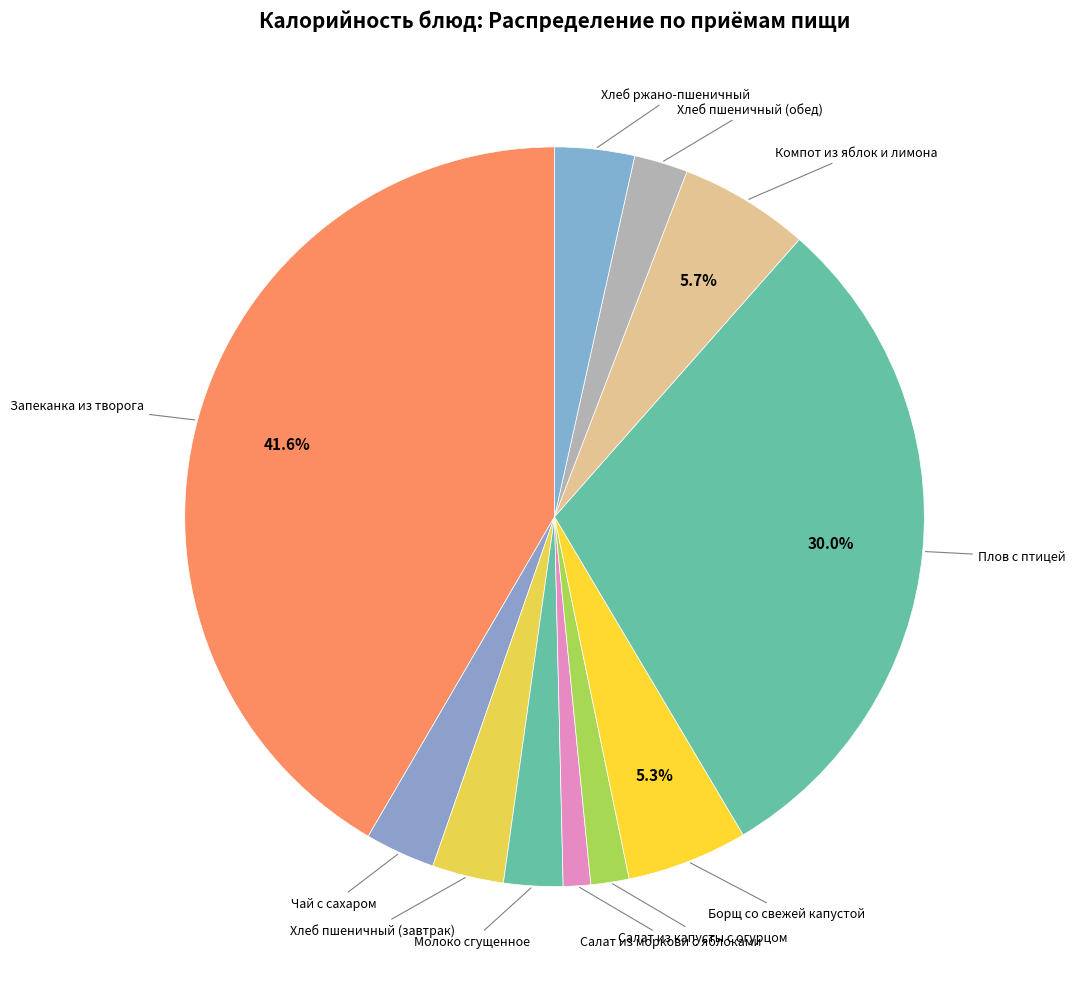

How many segments does this pie chart have?

11